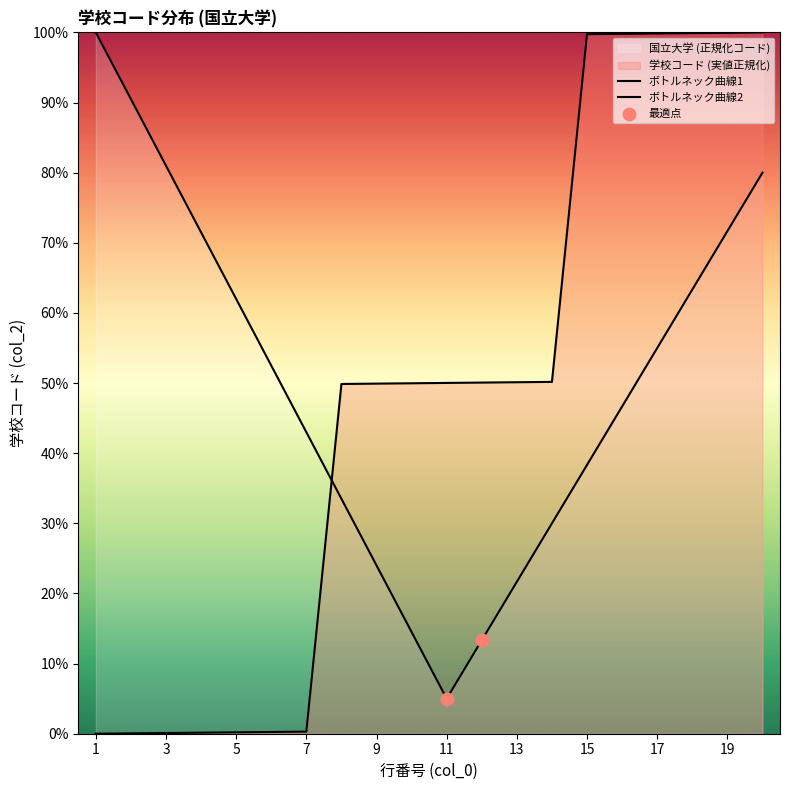

Which has a higher value, 18 or 19?

19